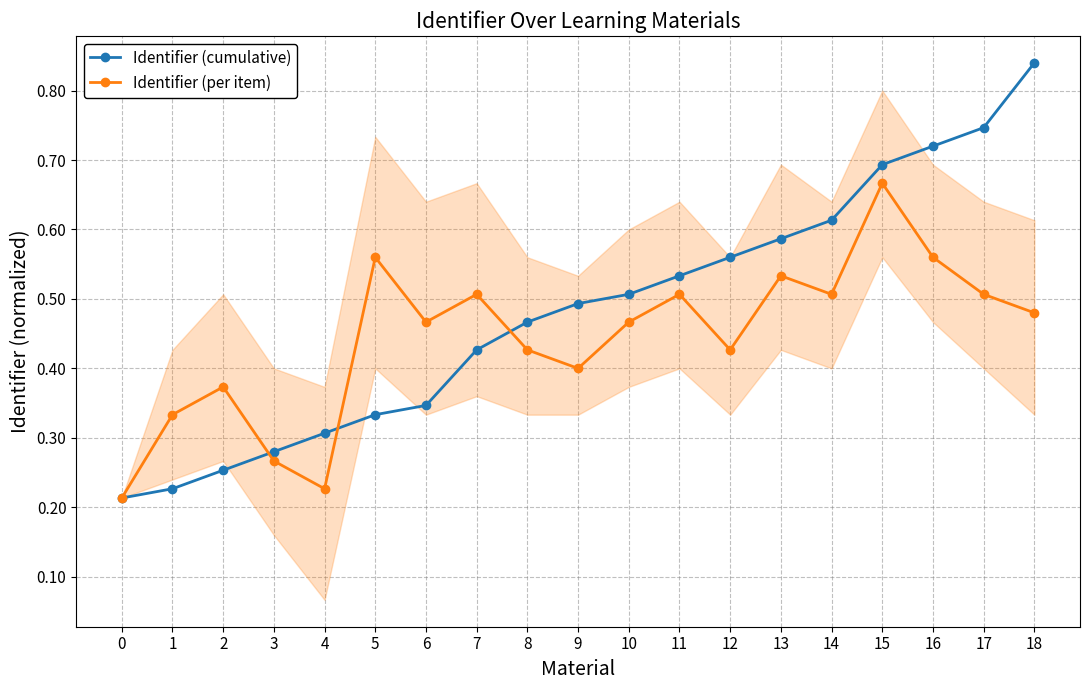

Which series has the widest spread of values?

Identifier (cumulative)